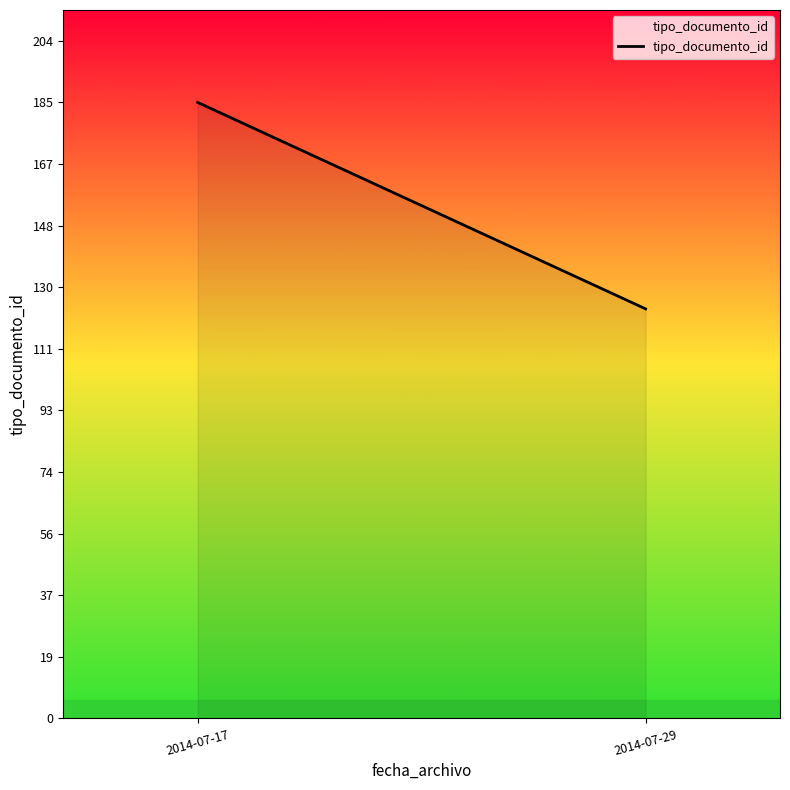

How many categories are shown in the chart?

2